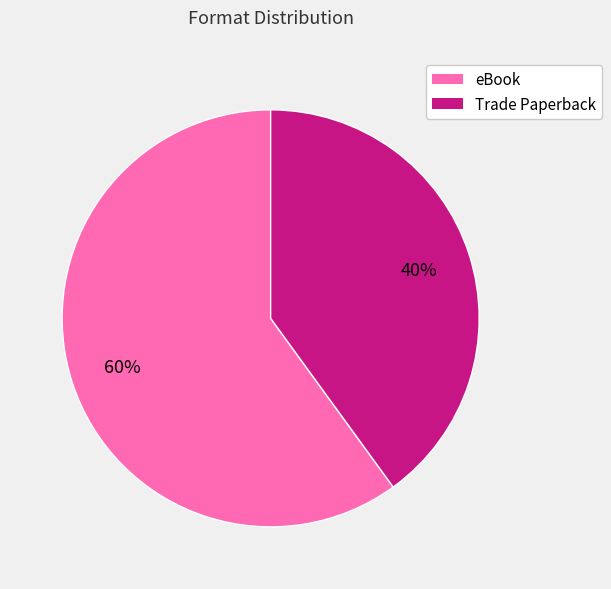

What is the smallest slice in the pie chart?

Trade Paperback